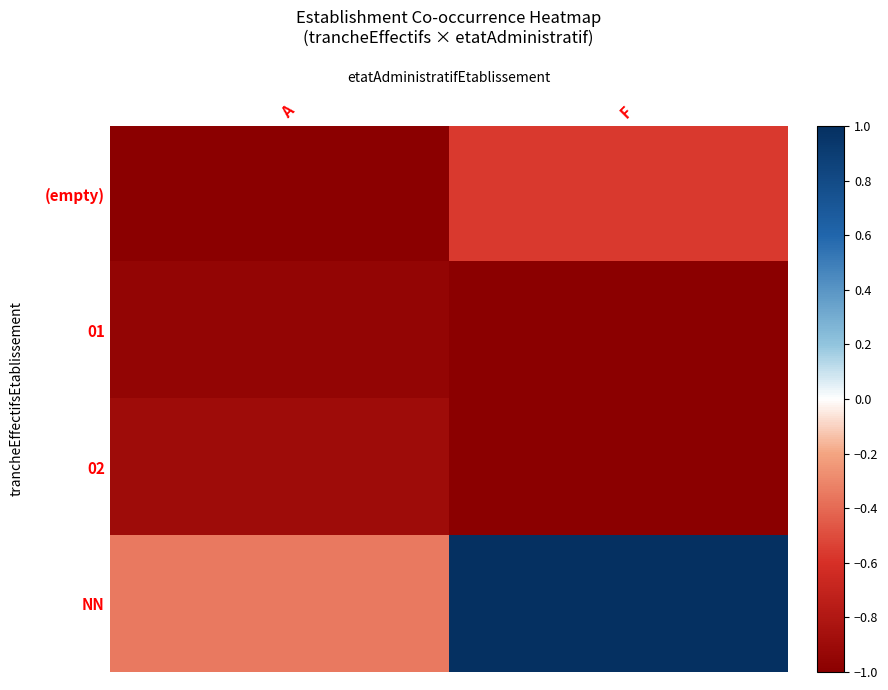

Which series has the largest total across all categories?

NN